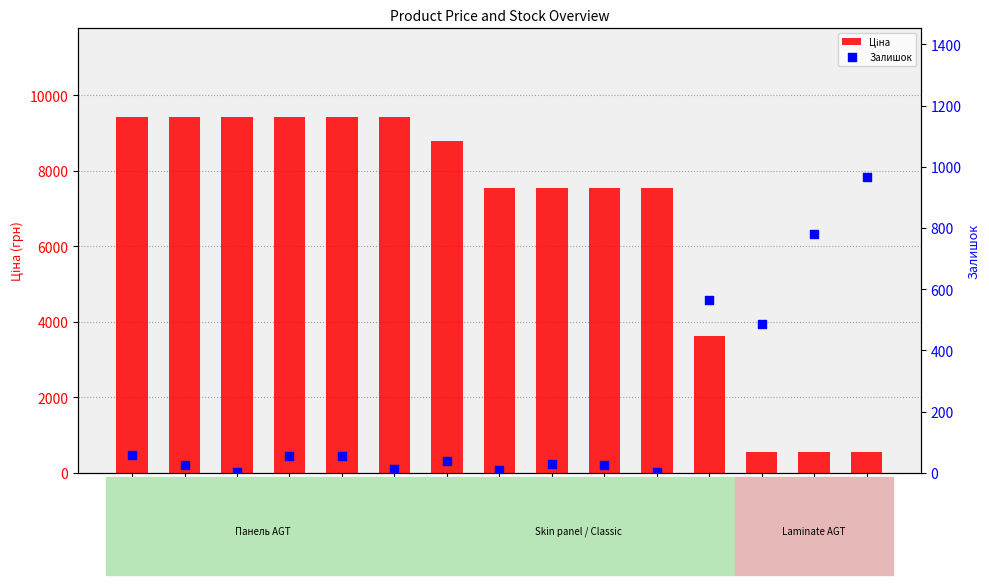

What is the total value across all series at 284162248?

9475.9